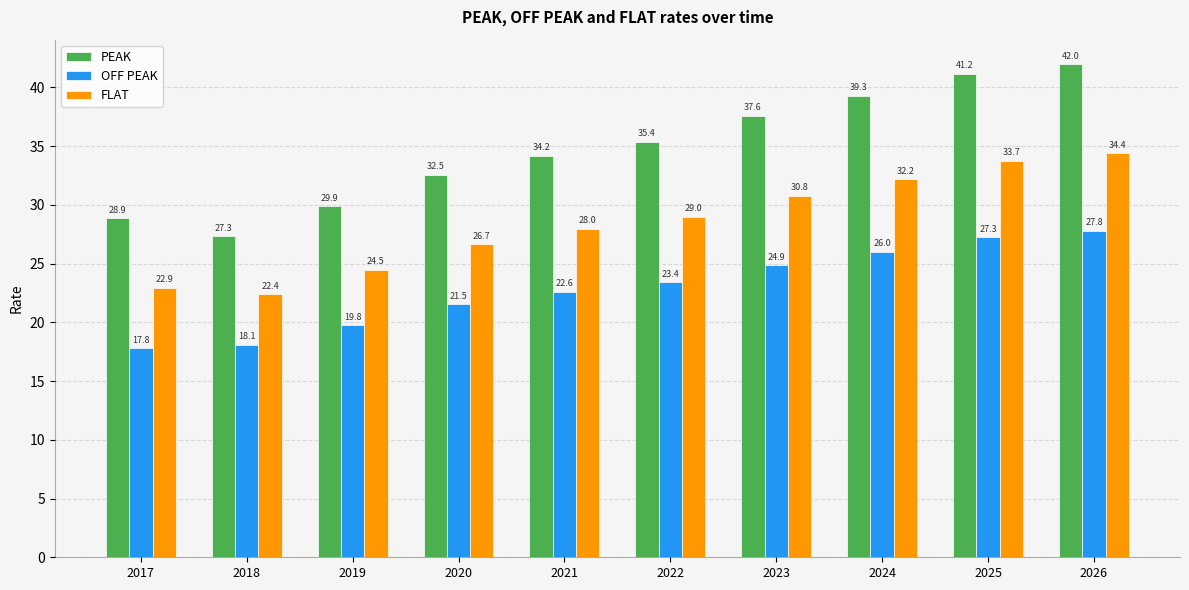

Which series has the largest total across all categories?

PEAK